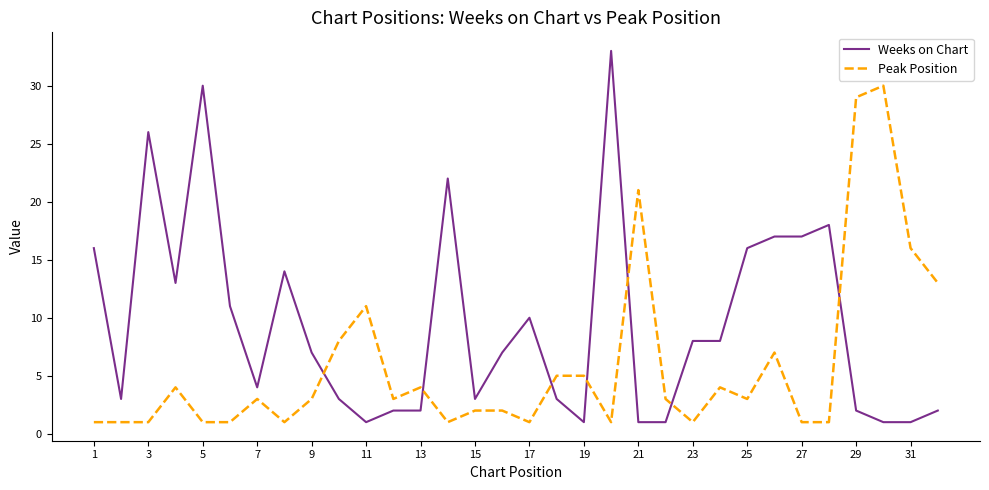

After their last crossing, which series has the higher values: Weeks on Chart or Peak Position?

Peak Position